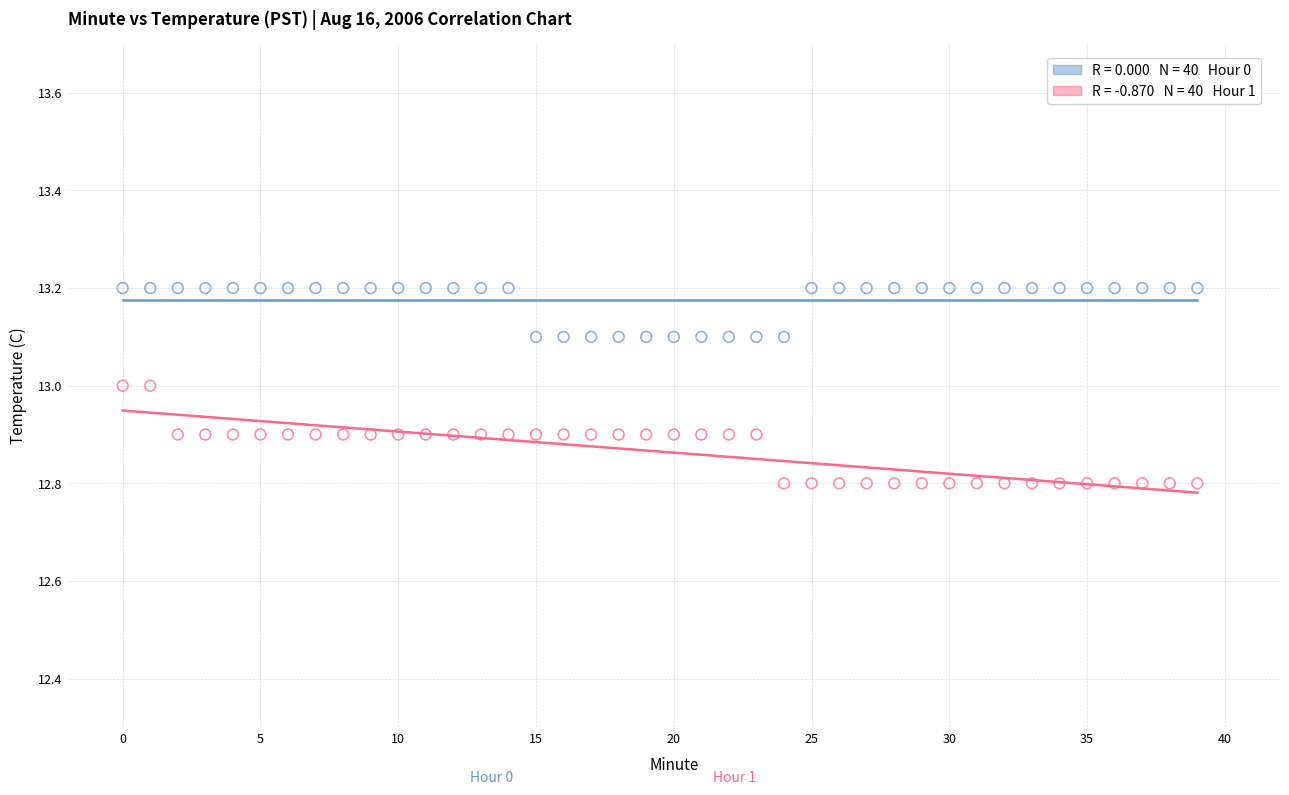

Across all data points, what is the range of Y values (max minus min)?

0.4